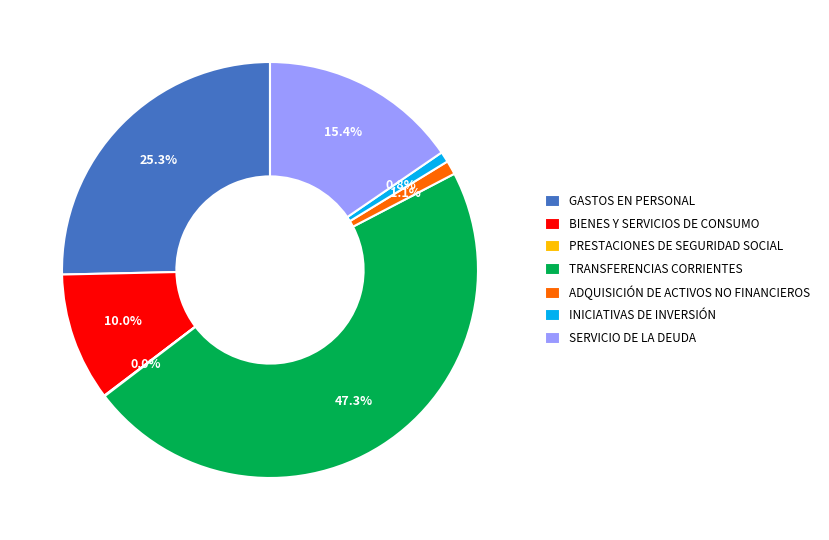

The SERVICIO DE LA DEUDA slice represents 29% of the pie. True or false?

False